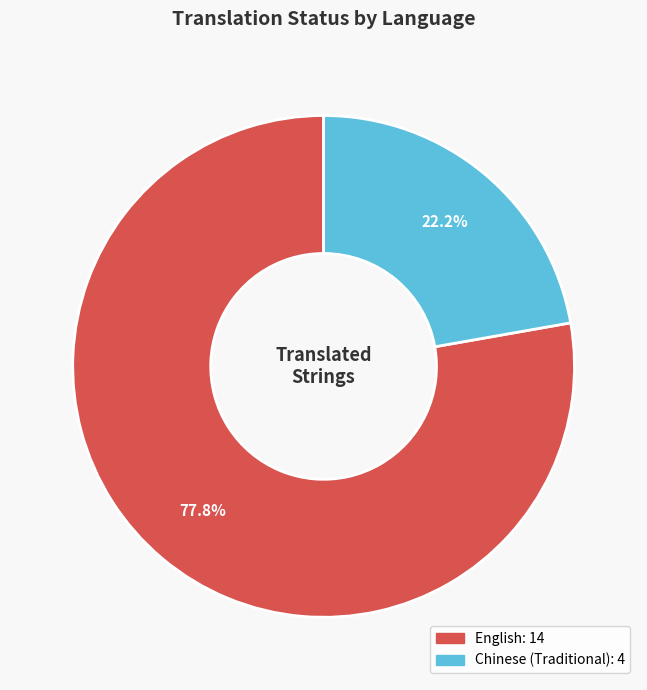

To the nearest percent, what is the average slice percentage?

50%